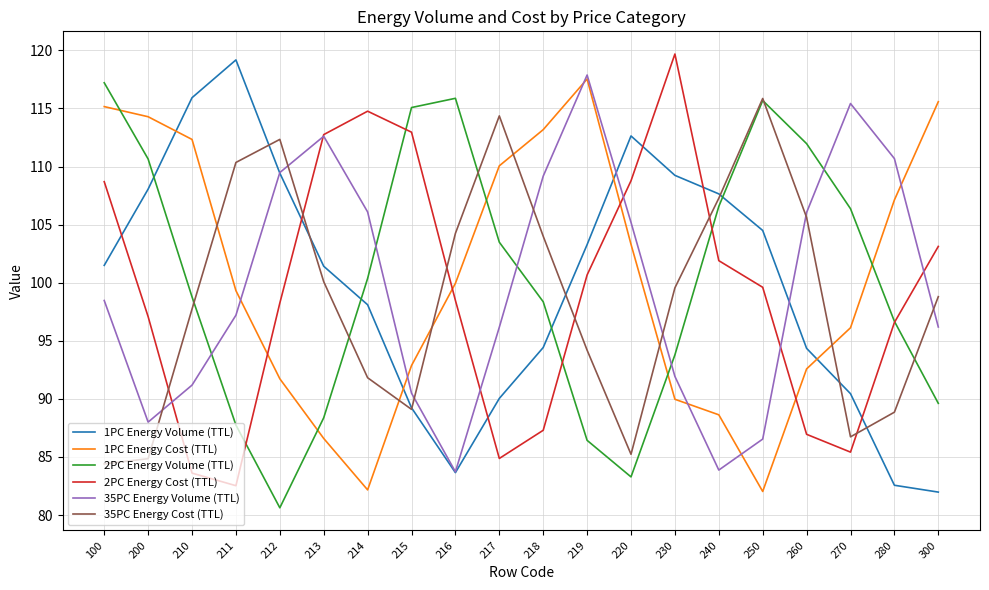

What is the difference between the highest and lowest values at 100?

32.8